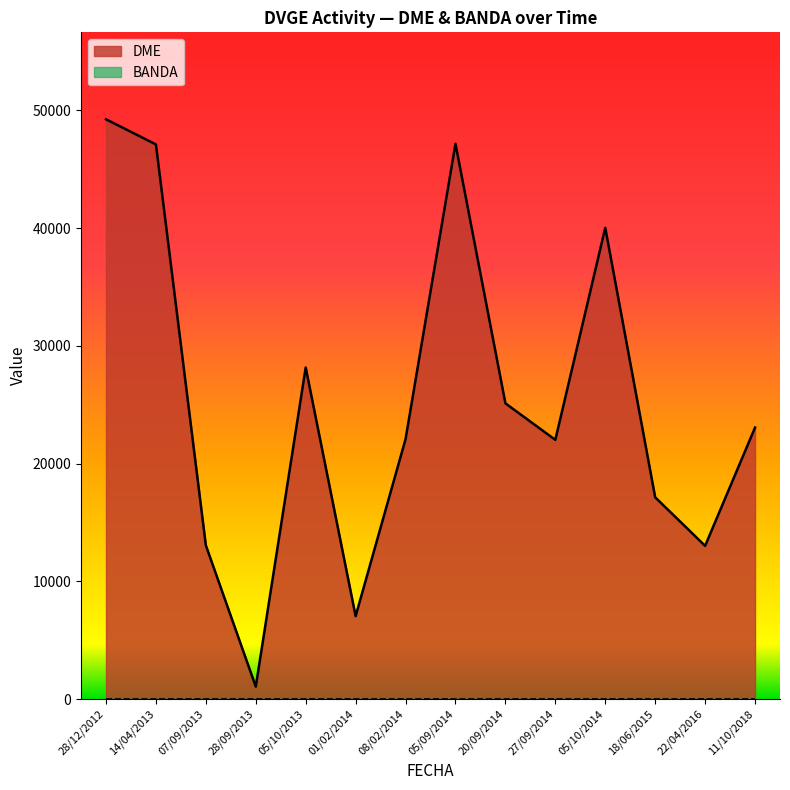

What are all the series names shown in the legend?

DME, BANDA